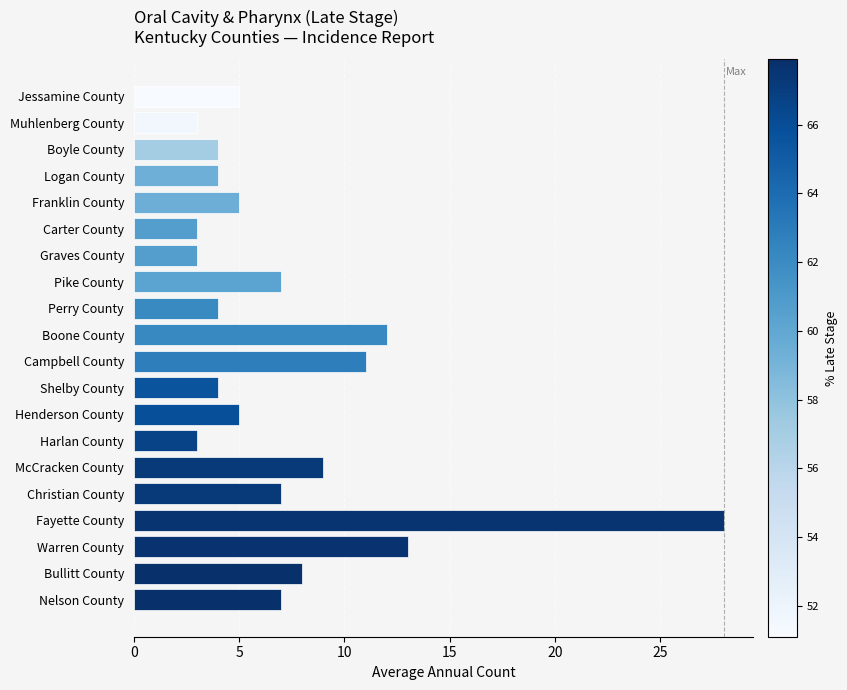

How many bars are there in total?

20